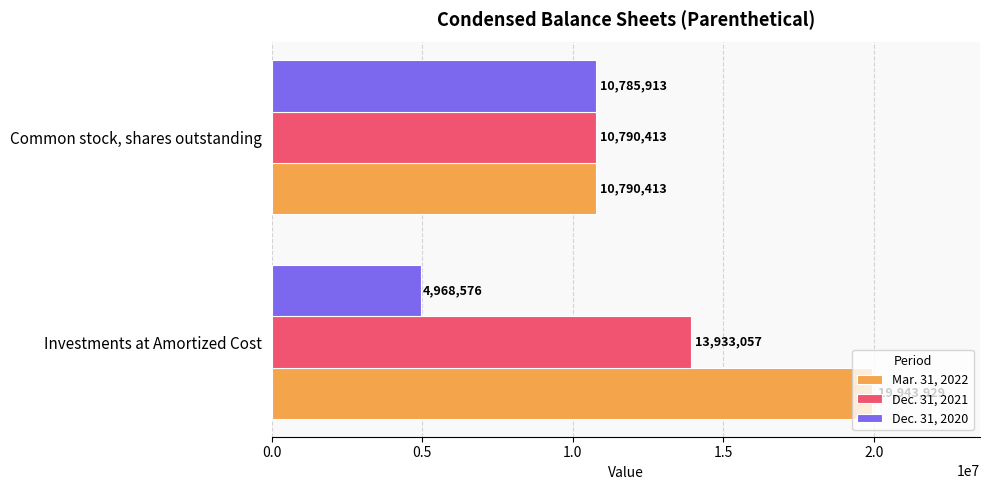

What is the average value of the Dec. 31, 2021 series?

12361735